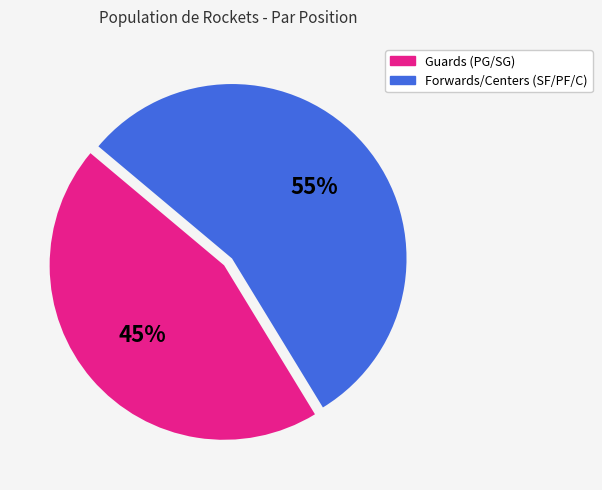

To the nearest percent, what portion does Forwards/Centers (SF/PF/C) represent?

55%